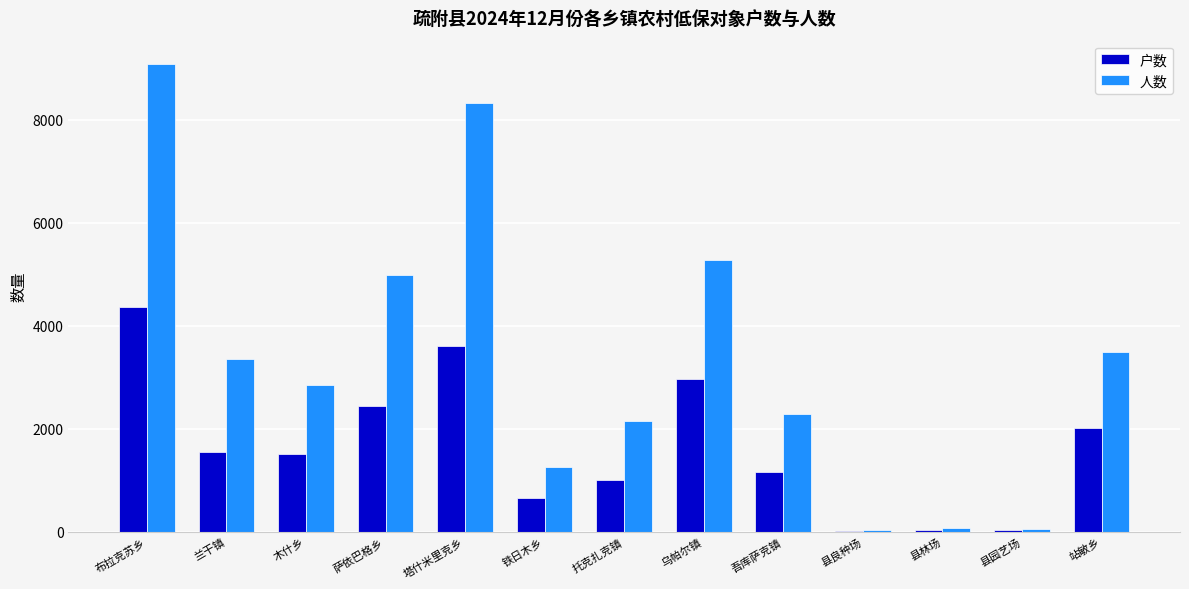

Where is 户数 nearest to the value 2189?

站敏乡